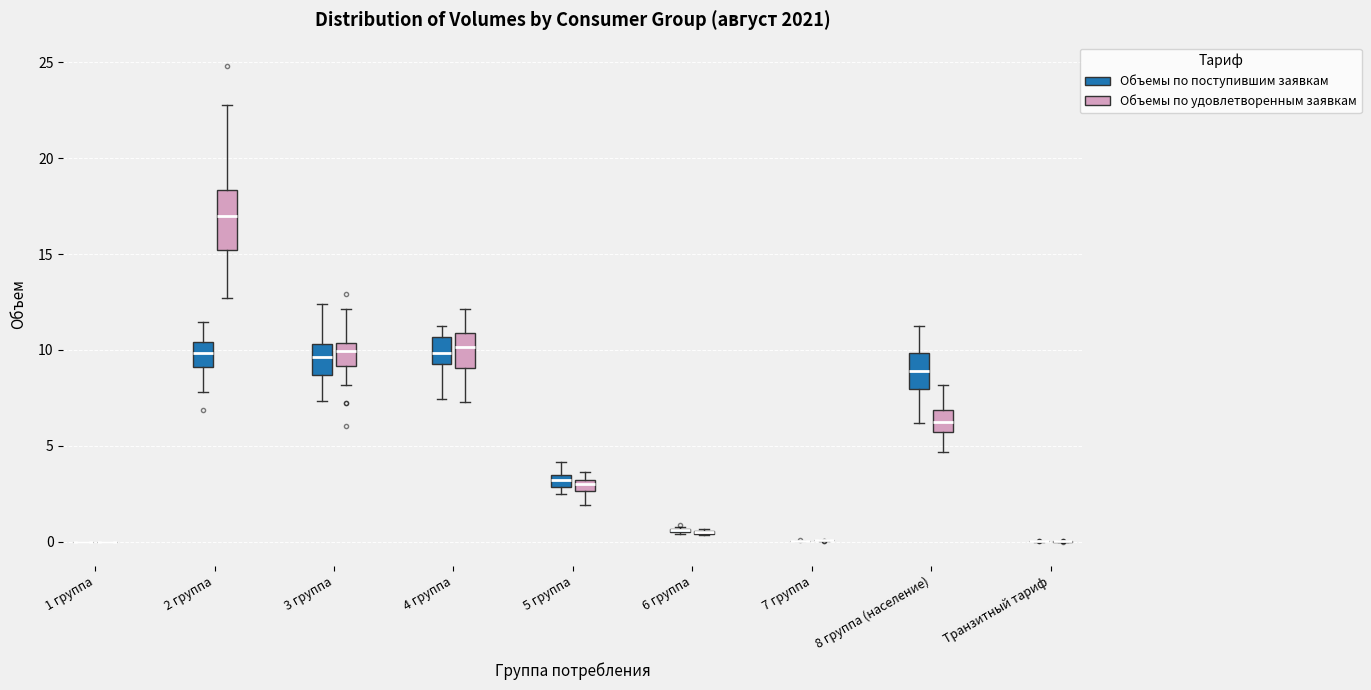

Which box is the tallest, from its lower edge to its upper edge?

2 группа (Объемы по удовлетворенным заявкам)